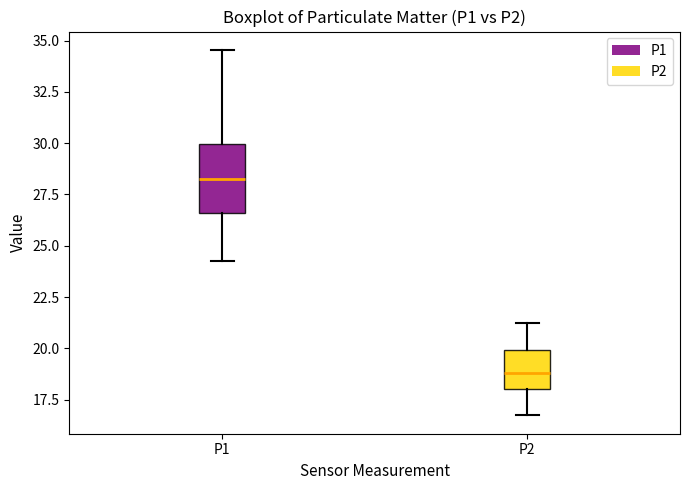

Which box has the lowest median line?

P2